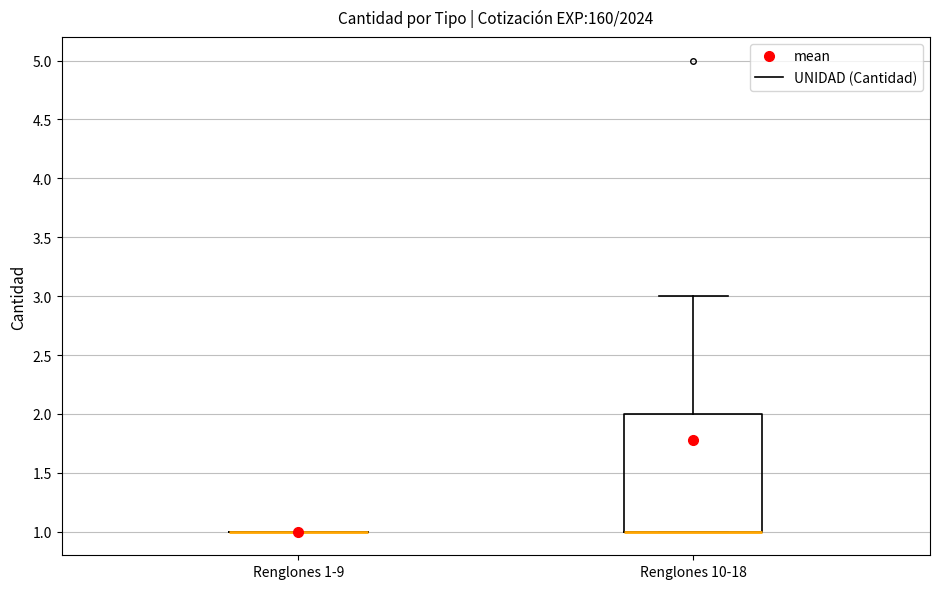

Reading left to right, transcribe this box plot: for each box, give where its median line is, the range the box spans, and where its two whiskers end, as read against the y-axis. The values are not printed on the chart, so give them approximately, as read against the axis.

Renglones 1-9: box collapsed to a line at 1, whiskers 1 to 1
Renglones 10-18: median 1 (drawn on the box's lower edge), box 1 to 2, whiskers 1 to 3